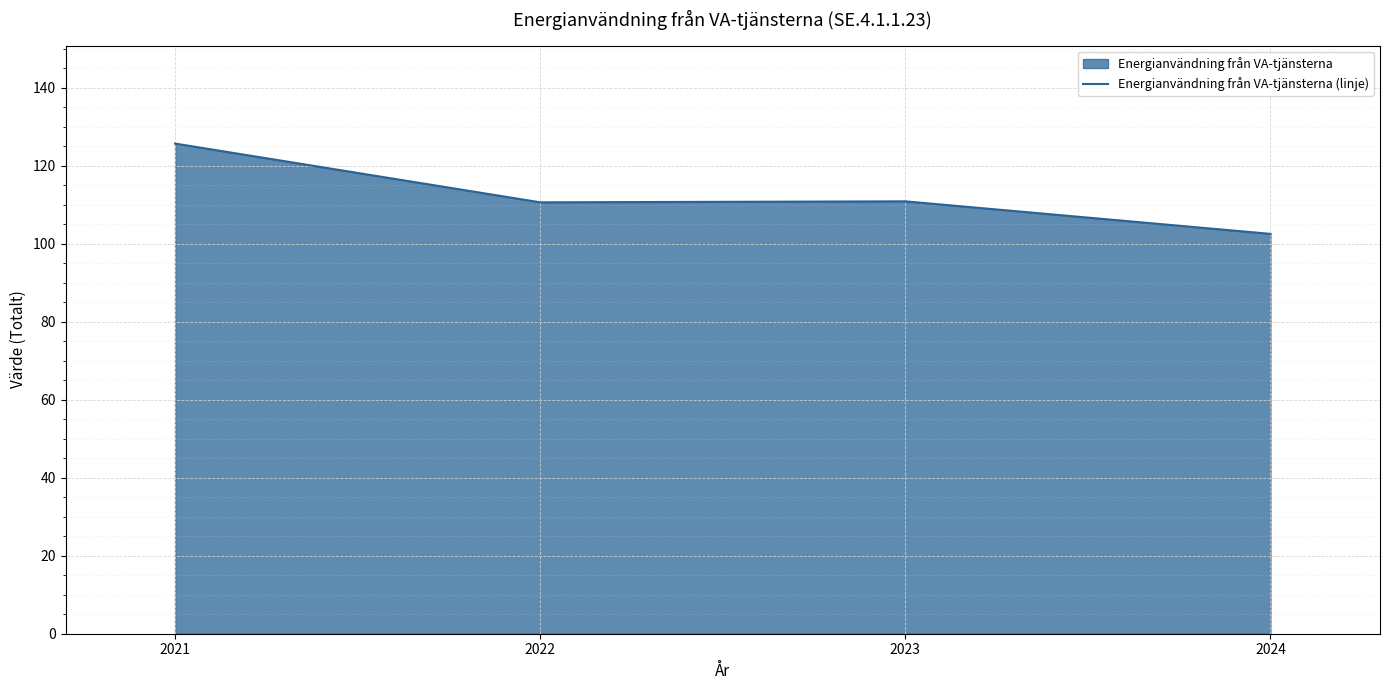

What is the sum of the values at 2024 and 2023?

213.4